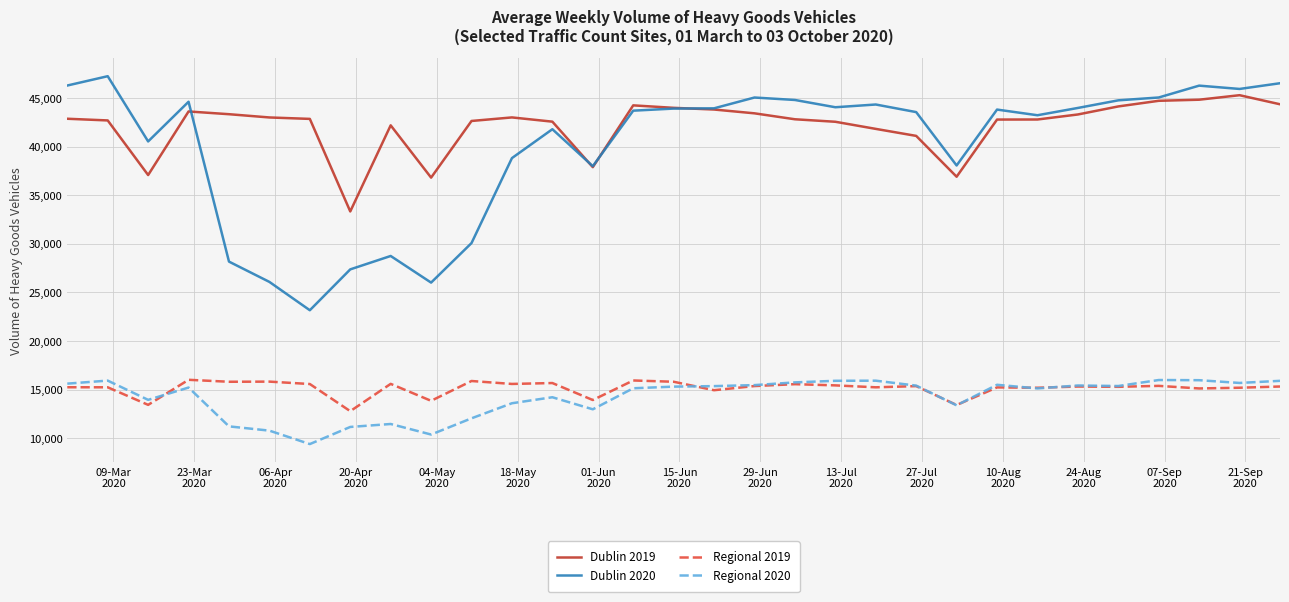

What is the highest value of the Dublin 2019 series?

45284